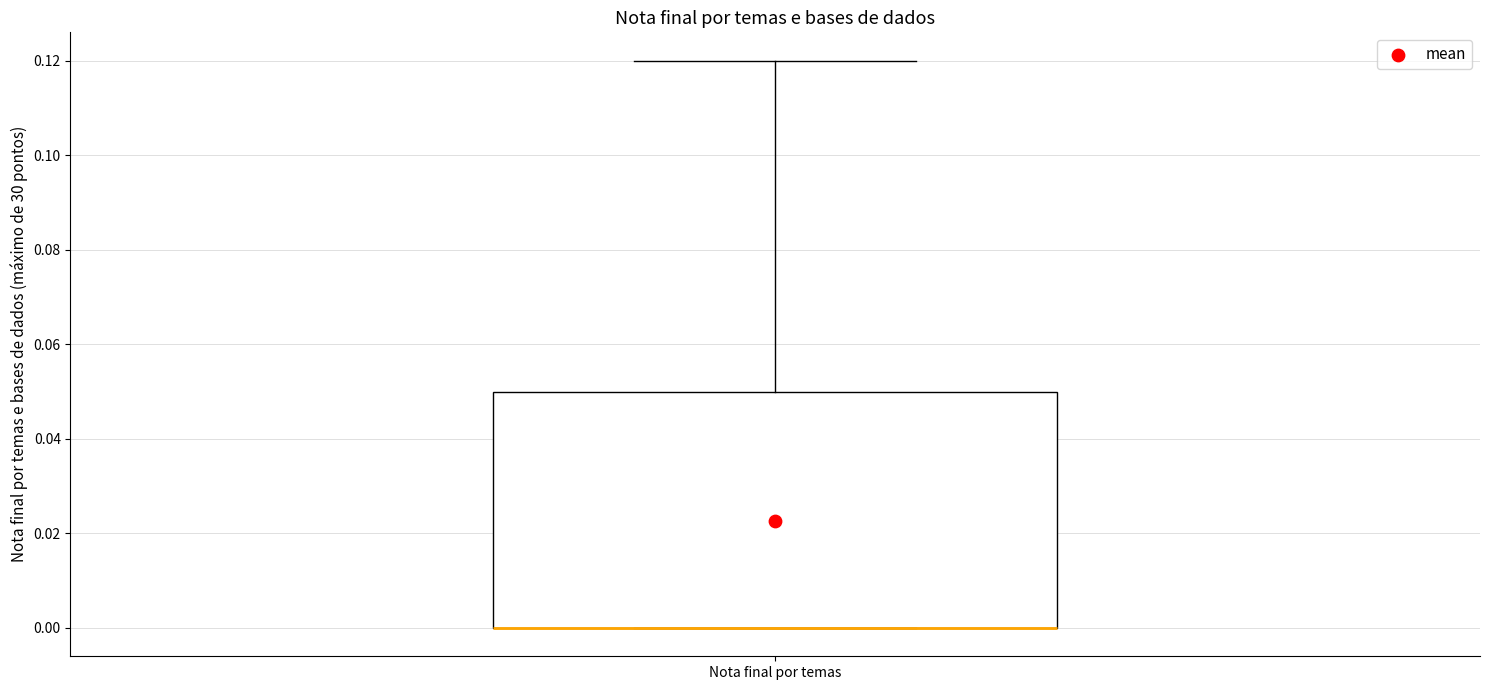

Read this box plot against the y-axis: the position of the median line, the range covered by the box, and the ends of both whiskers. The values are not printed on the chart, so give them approximately, as read against the axis.

median 0.00 (drawn on the box's lower edge), box 0.00 to 0.05, whiskers 0.00 to 0.12